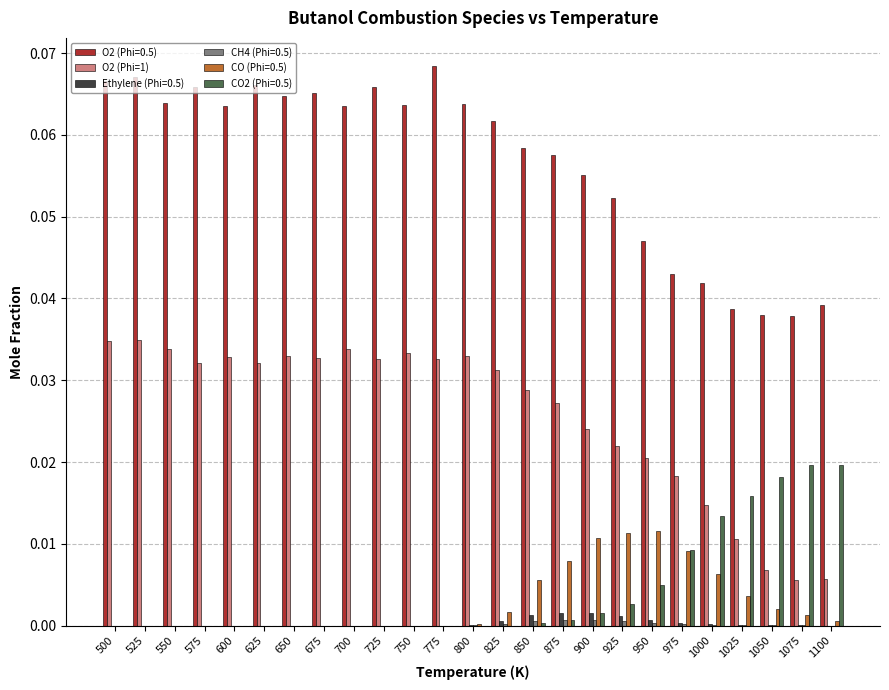

True or false: Ethylene (Phi=0.5) has a value of 0.0 at 525.

True